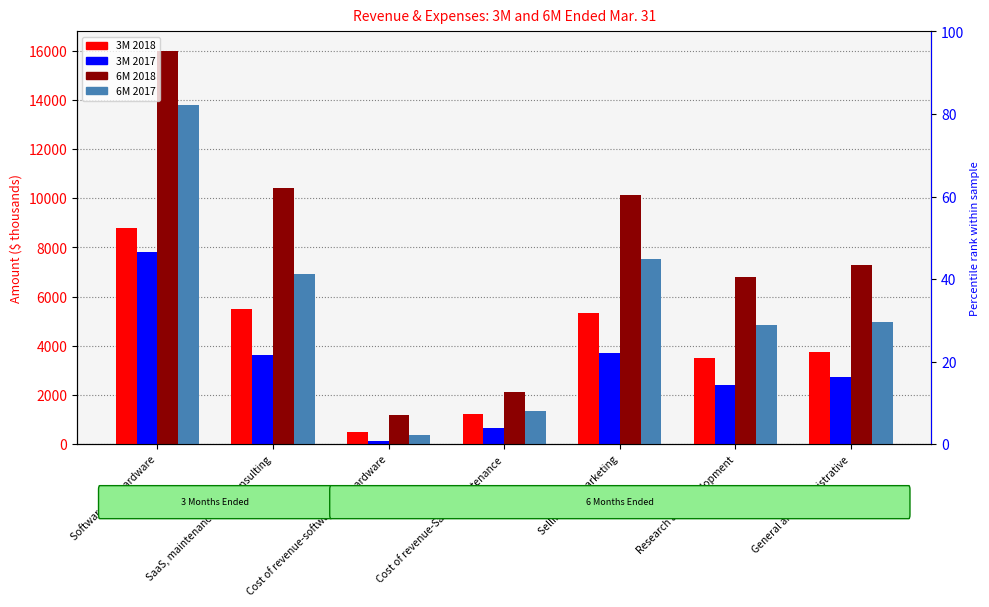

Which label corresponds to the largest value in the chart?

Software and hardware